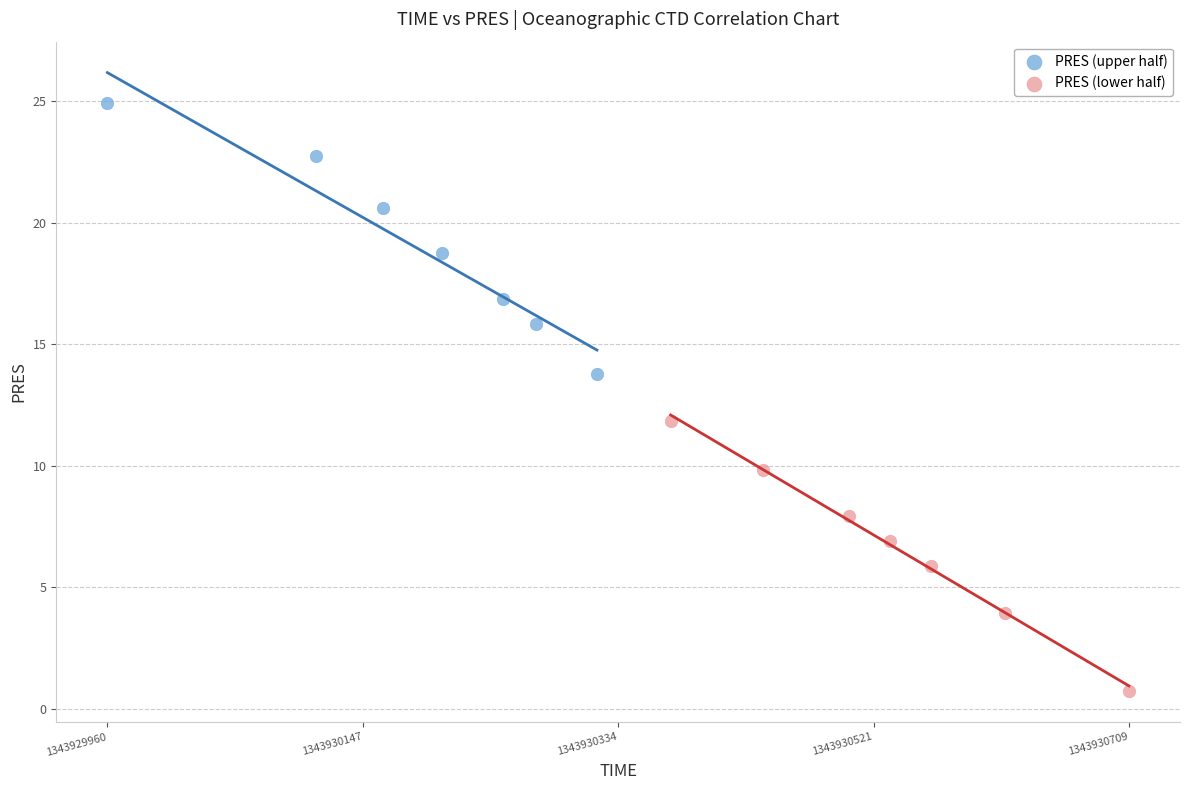

Which series contains the highest Y value?

PRES (upper half)